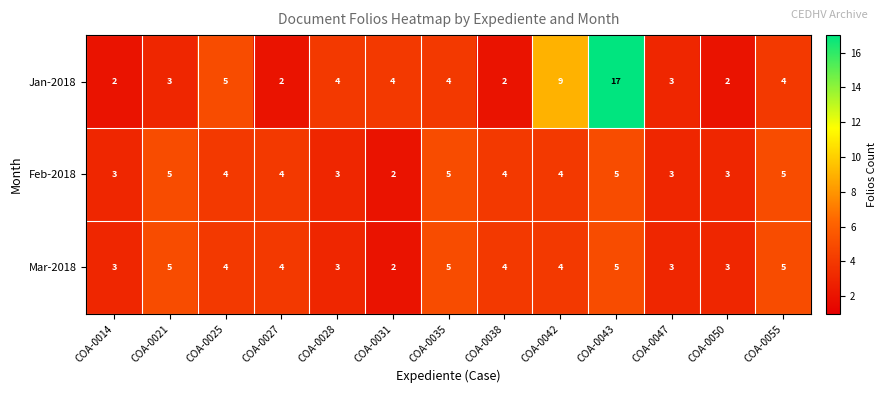

What is the difference between the maximum and minimum values in the Mar-2018 series?

3